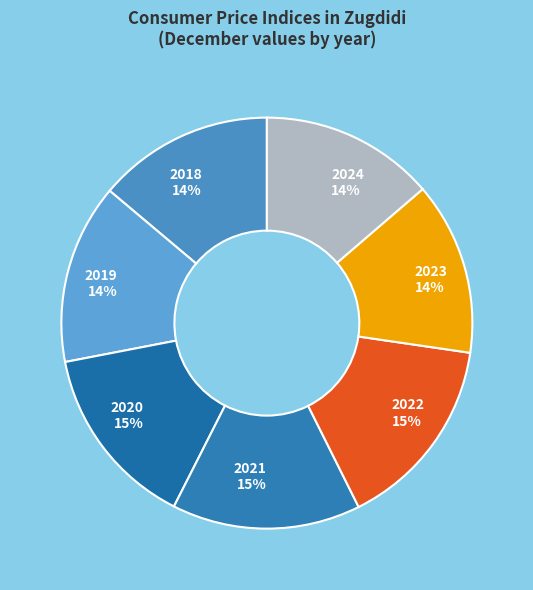

To the nearest percent, what is the combined percentage of 2022 and 2021?

30%